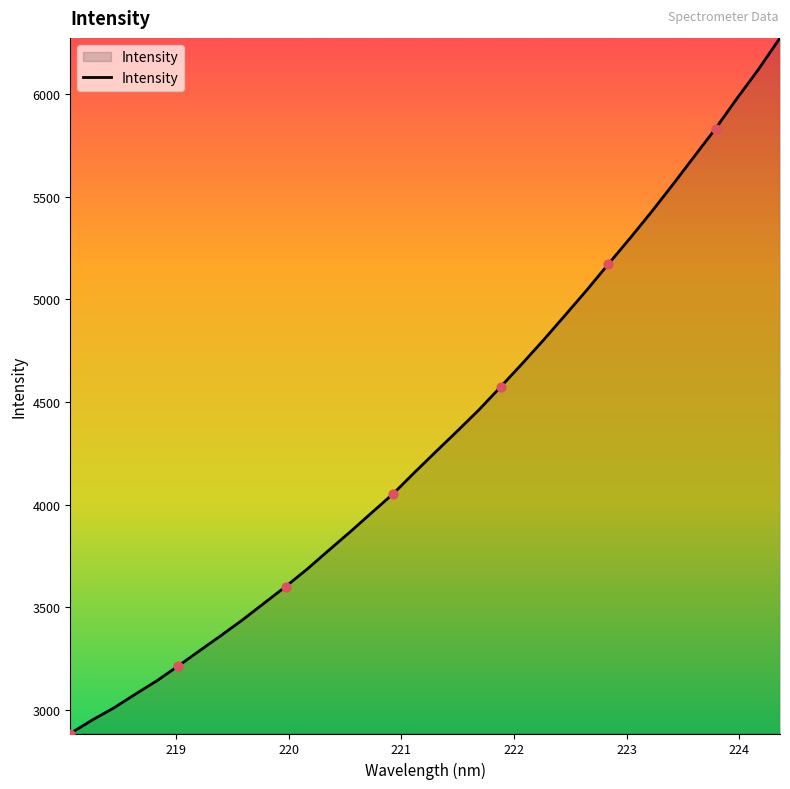

What is the greatest value displayed?

6275.1